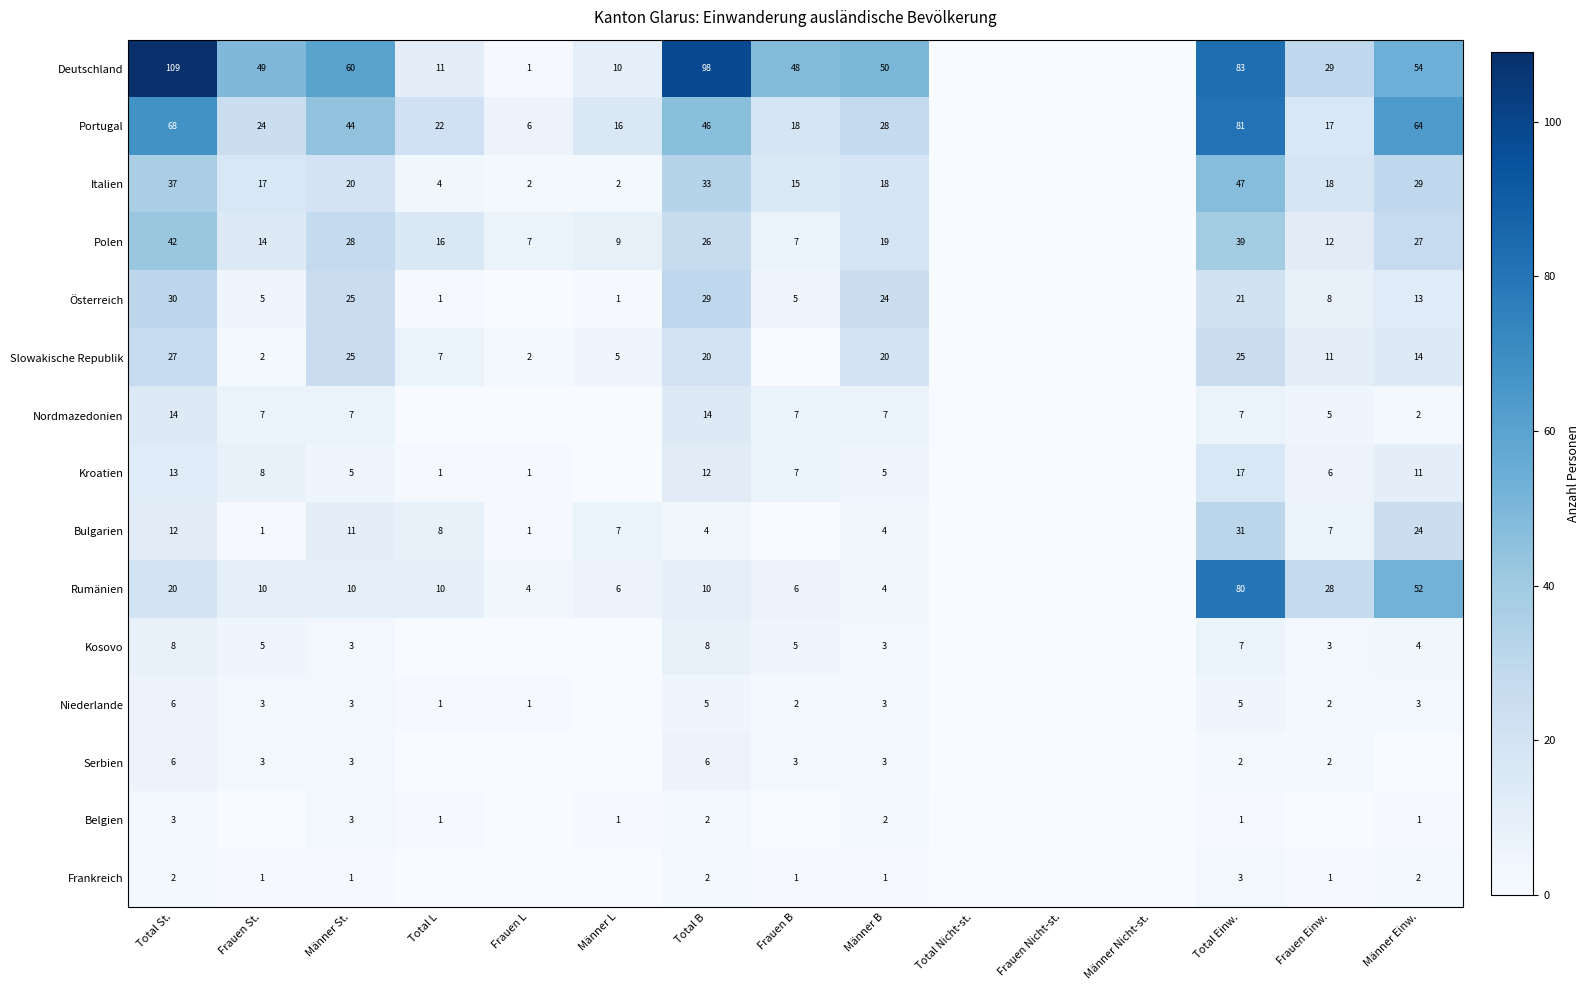

True or false: Rumänien has a value of 15 at Männer St..

False